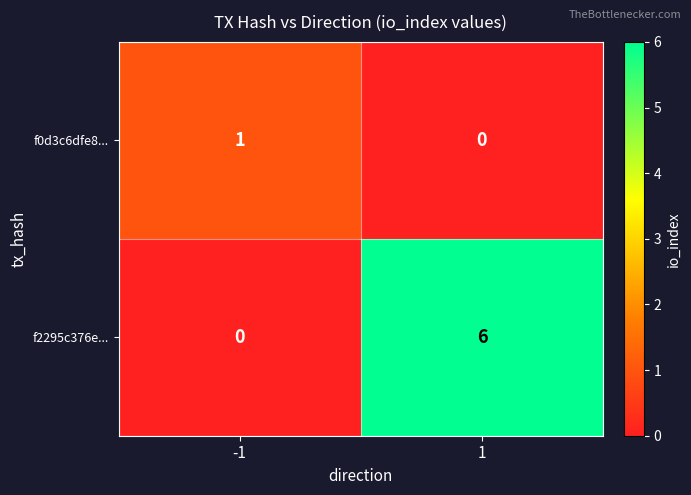

True or false: f0d3c6dfe8... has a value of 2 at -1.

False